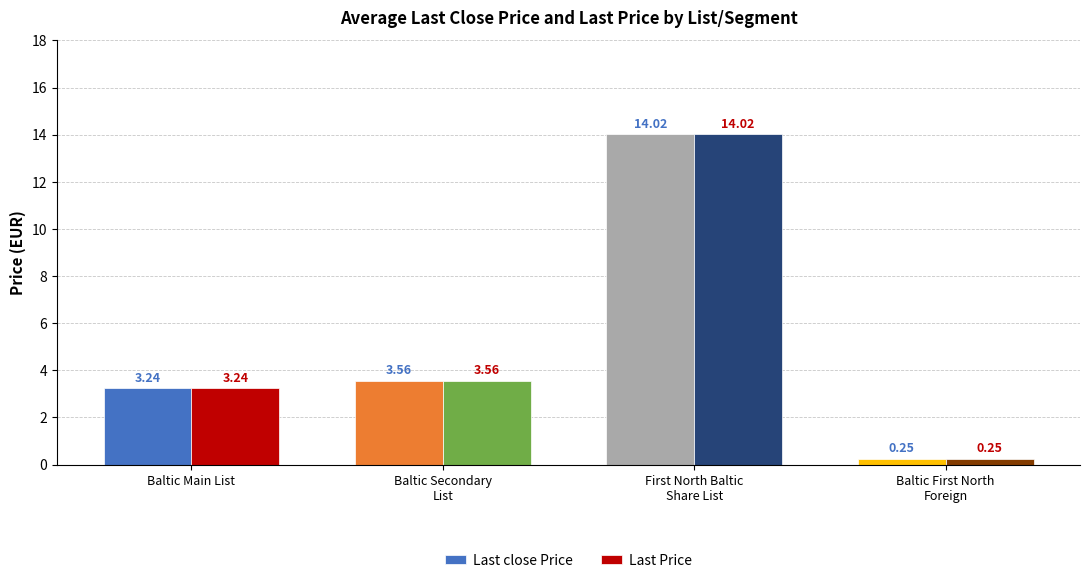

Is the value of Last Price at Baltic Main List greater than the value of Last close Price at Baltic First North
Foreign?

Yes